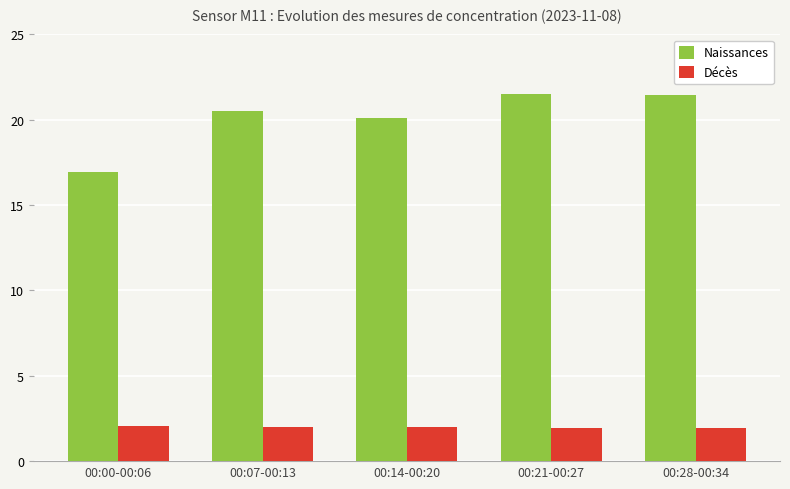

Is it true that Décès equals 0.7 at 00:28-00:34?

False